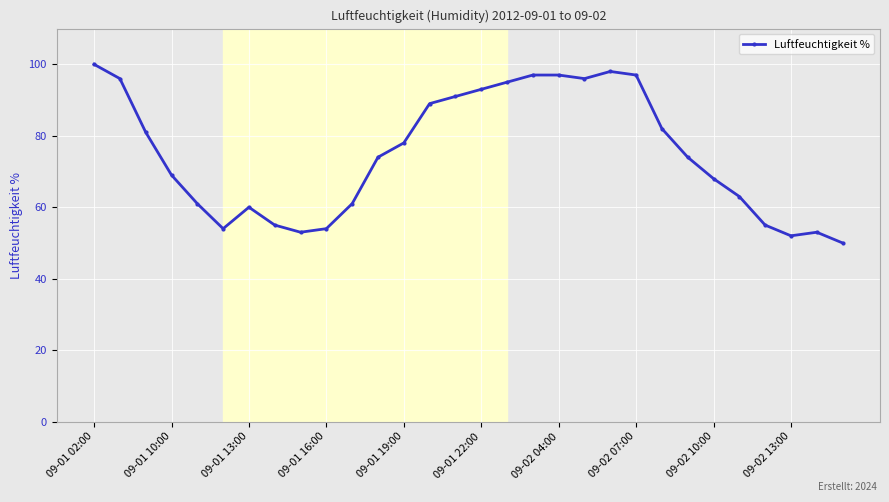

What is the average value?

75